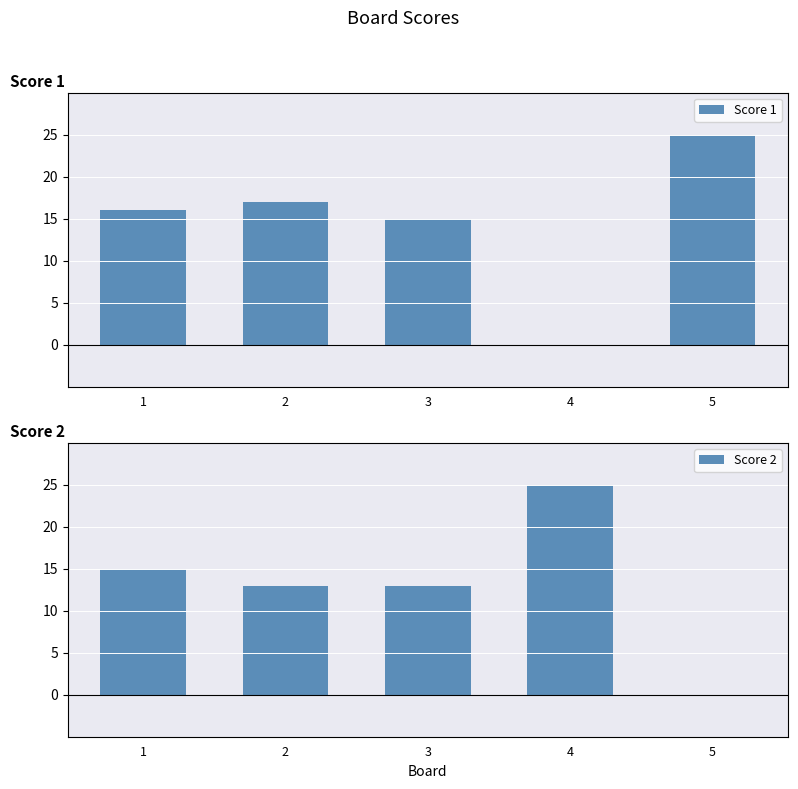

How many bars are there in total?

10